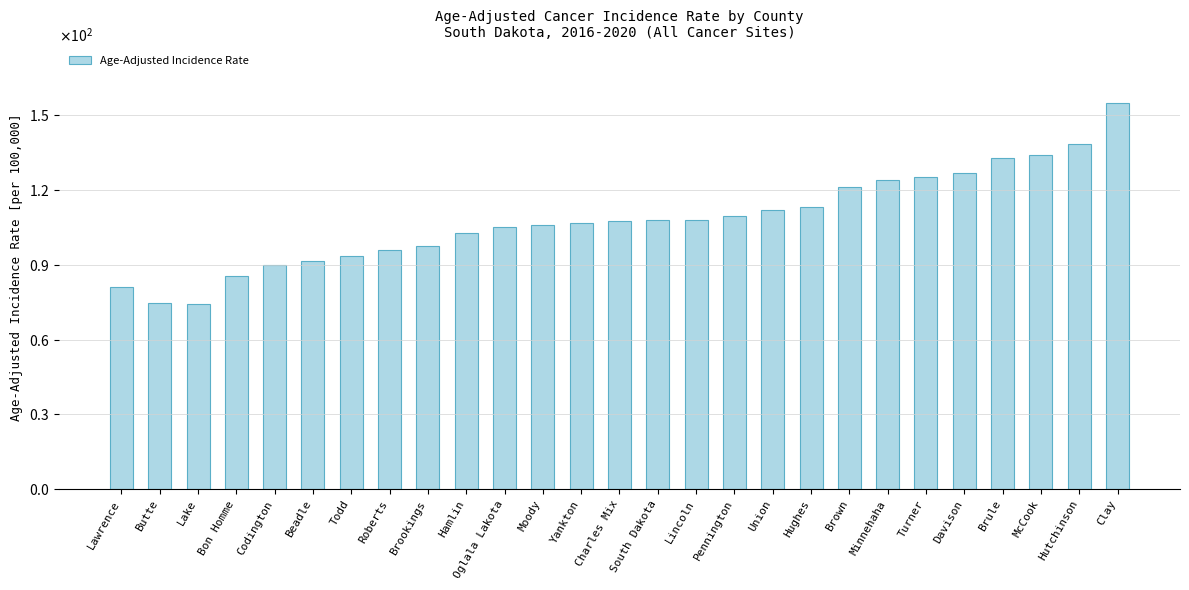

Are the bars horizontal?

No